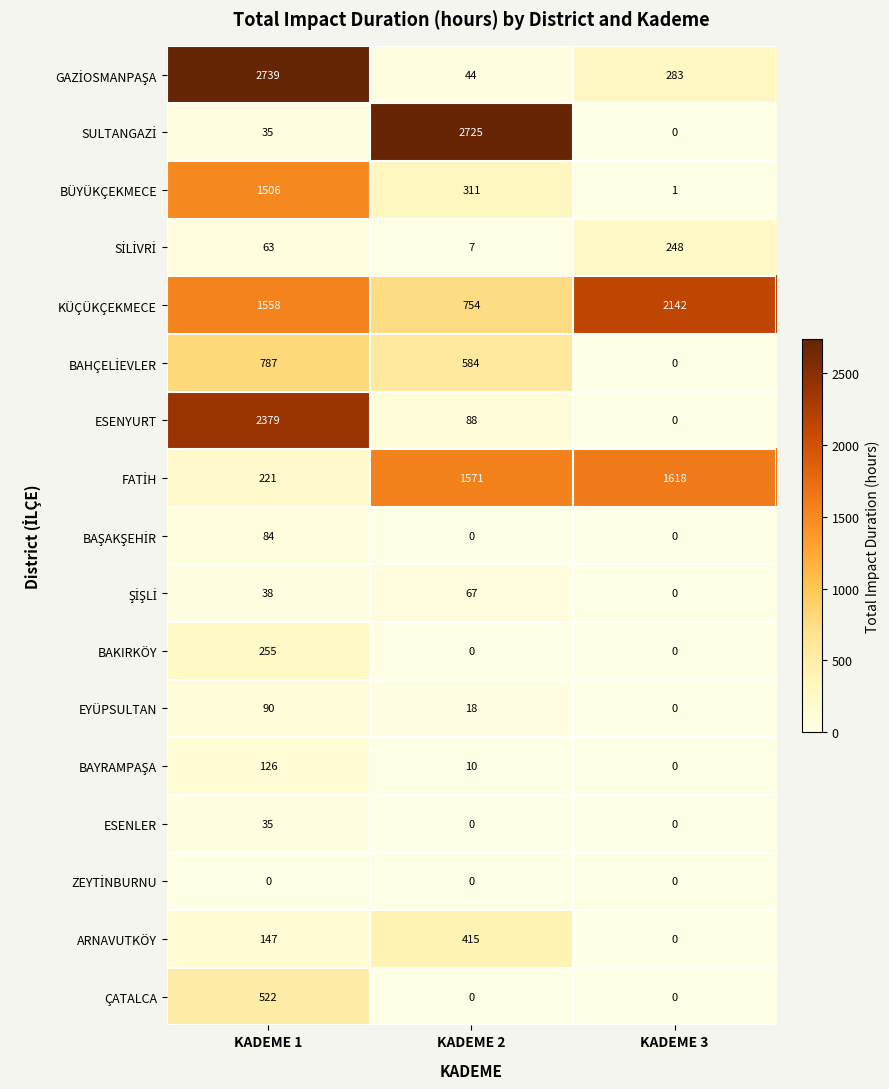

What is the total value across all series at KADEME 1?

10585